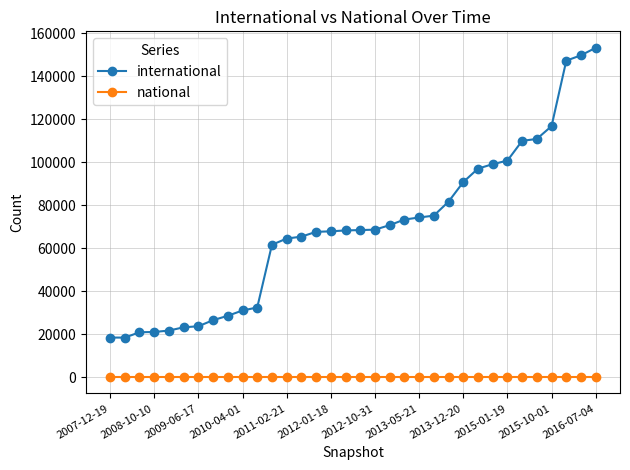

How many categories are shown in the chart?

34